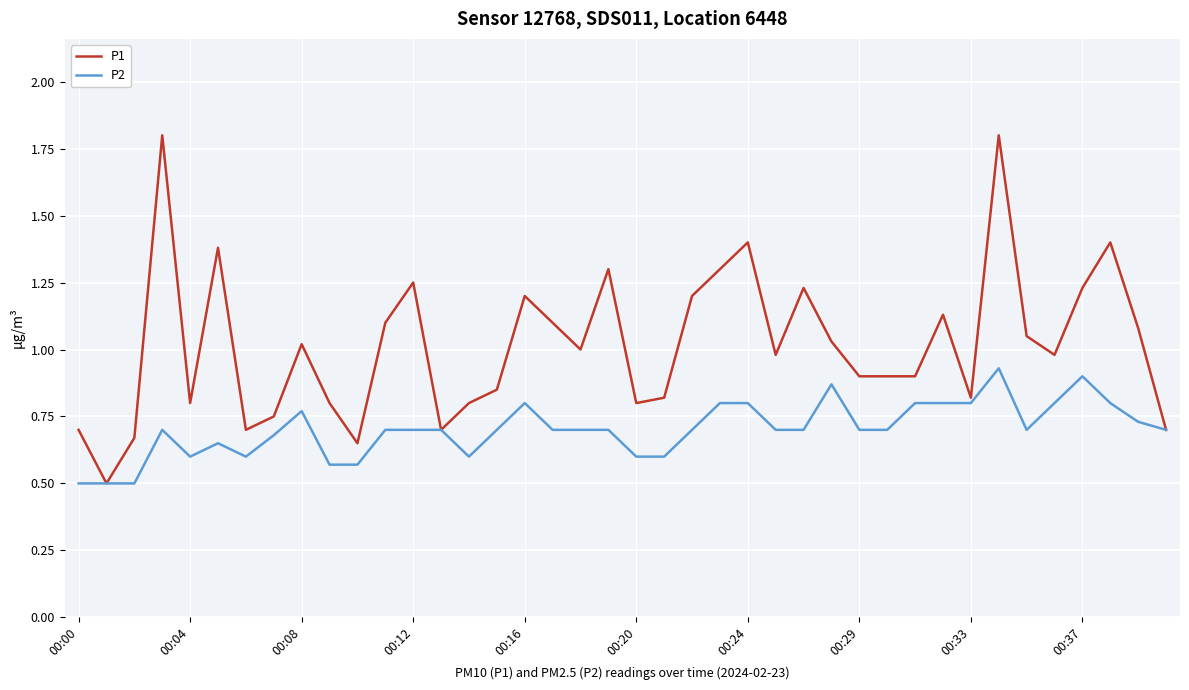

Rank the series by their average value, from lowest to highest.

P2, P1